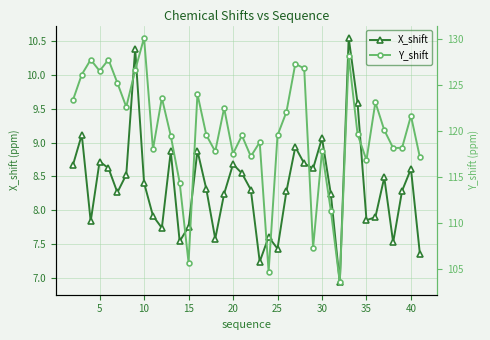

True or false: X_shift has more than 2 points higher than both neighbors.

True